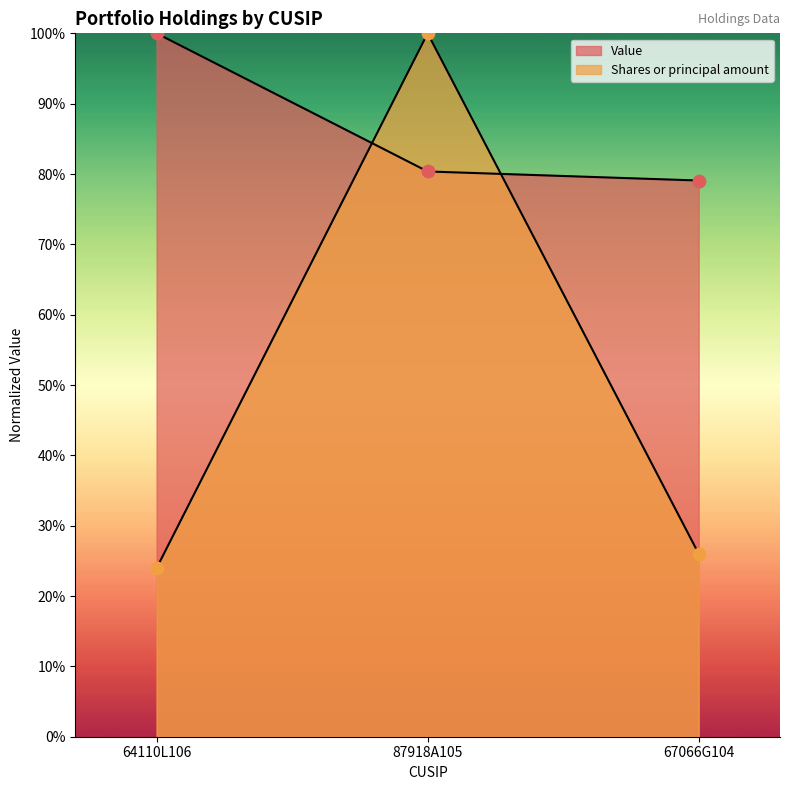

Which series contains the lowest Y value?

Shares or principal amount